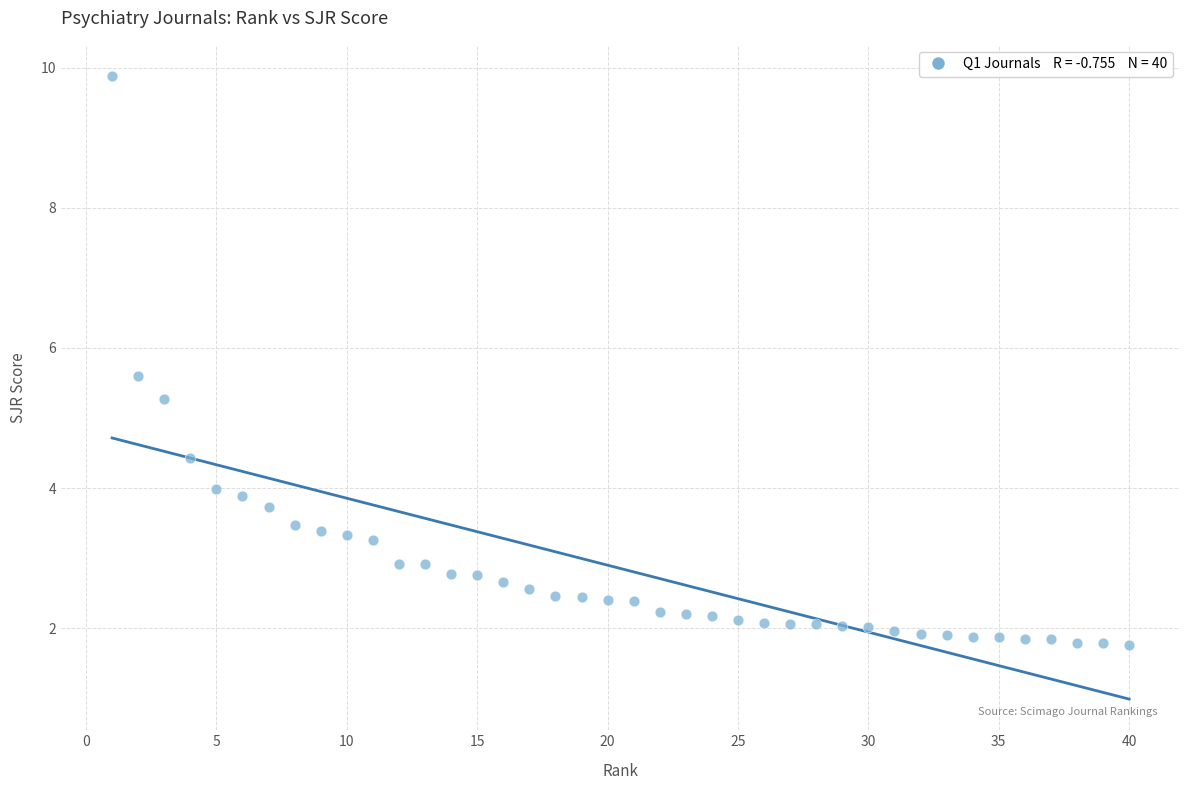

What is the range of X values (max minus min)?

39.0